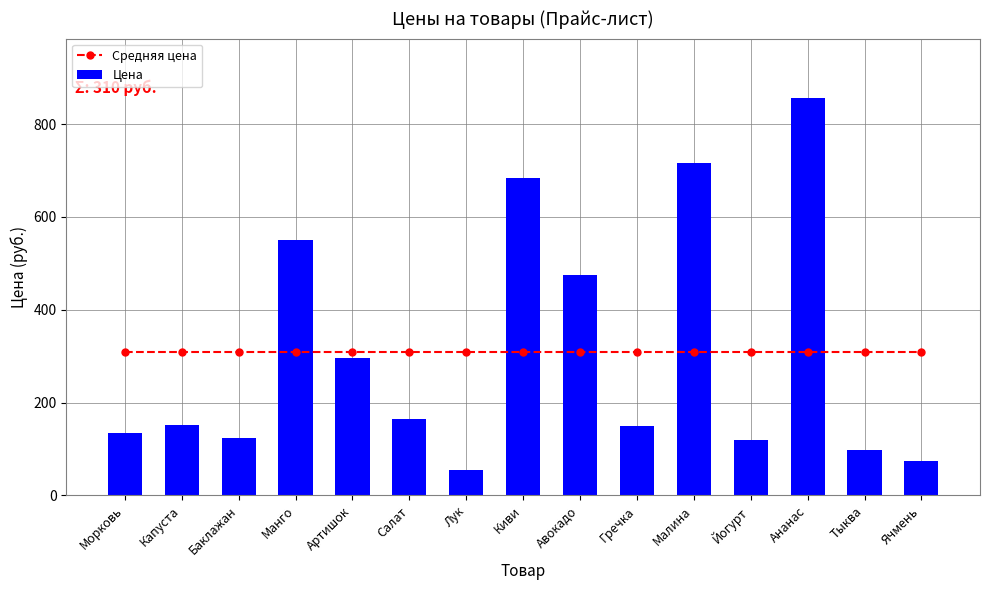

The value of Цена at Ананас is 265.6. True or false?

False